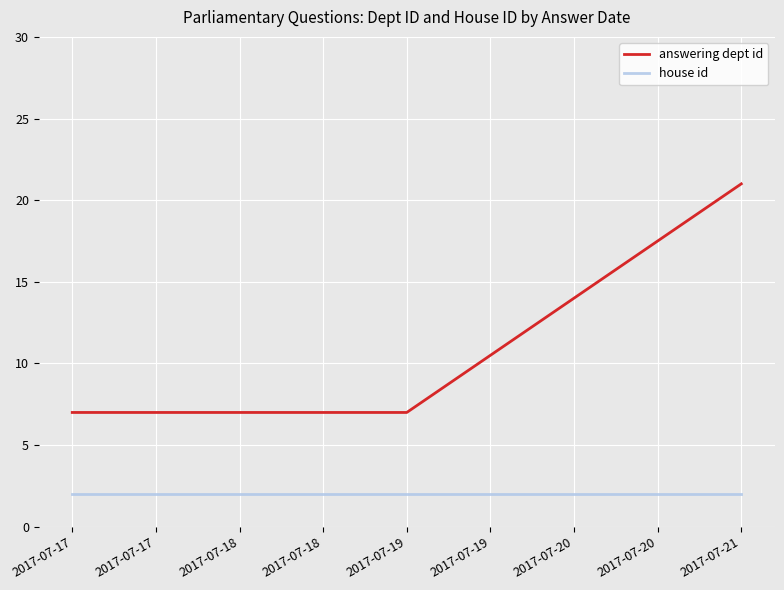

What is the greatest value displayed?

21